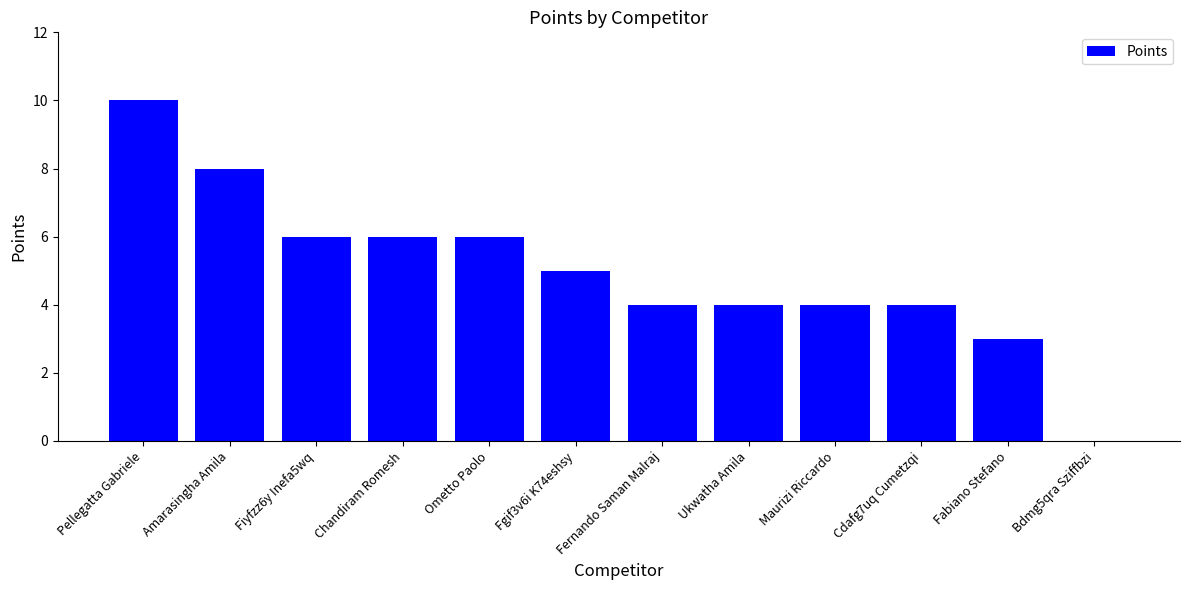

Which label corresponds to the largest value in the chart?

Pellegatta Gabriele